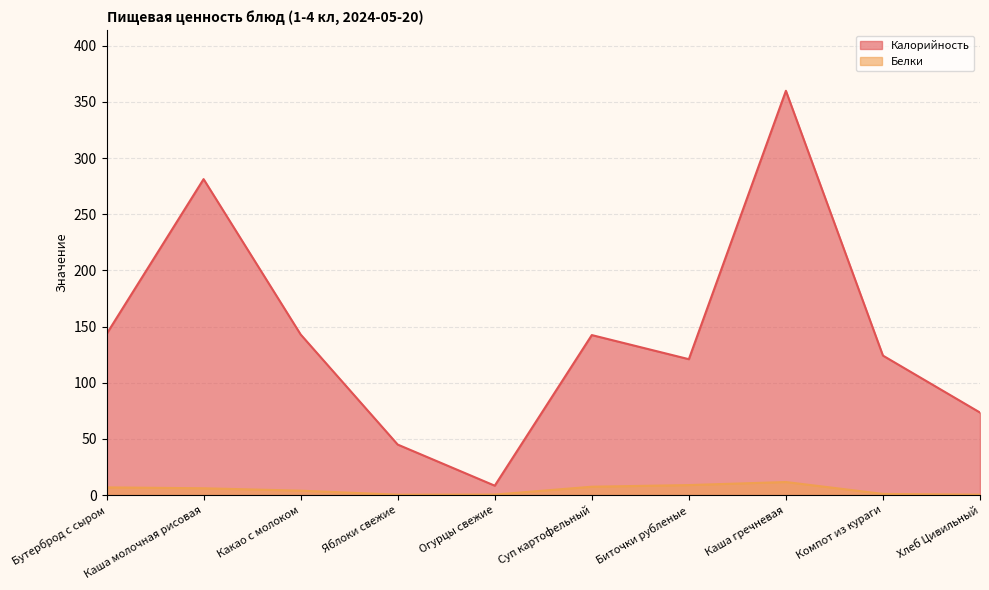

Reading right to left, list all the values displayed in this chart.

Калорийность: 73.5	124.2	359.9	121.0	142.5	8.4	45.0	143.0	281.3	143.4
Белки: 0.4	1.1	11.7	8.9	7.5	0.5	0.4	4.0	6.1	6.9